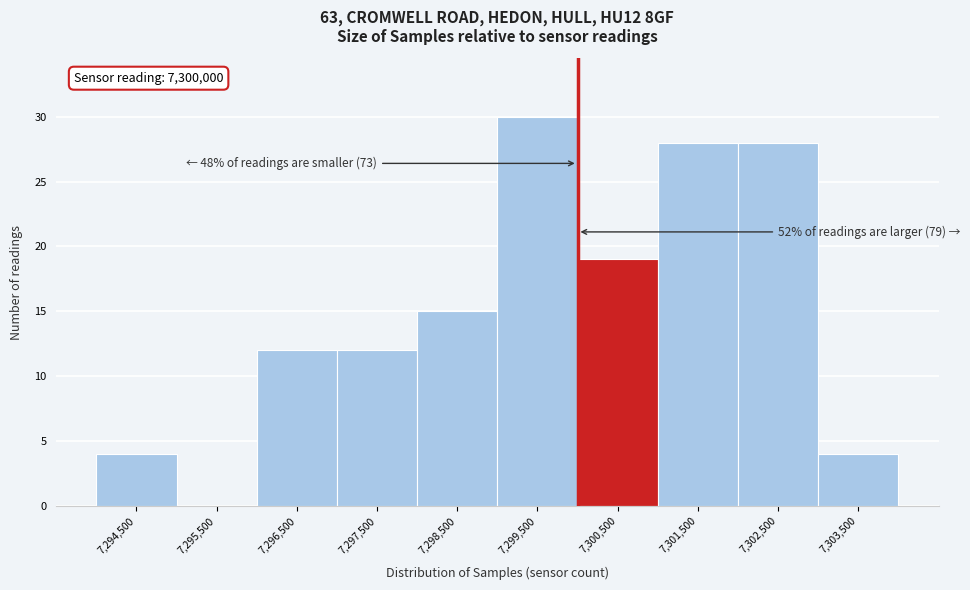

Which range on the x-axis has the tallest bar?

7299000 to 7300000